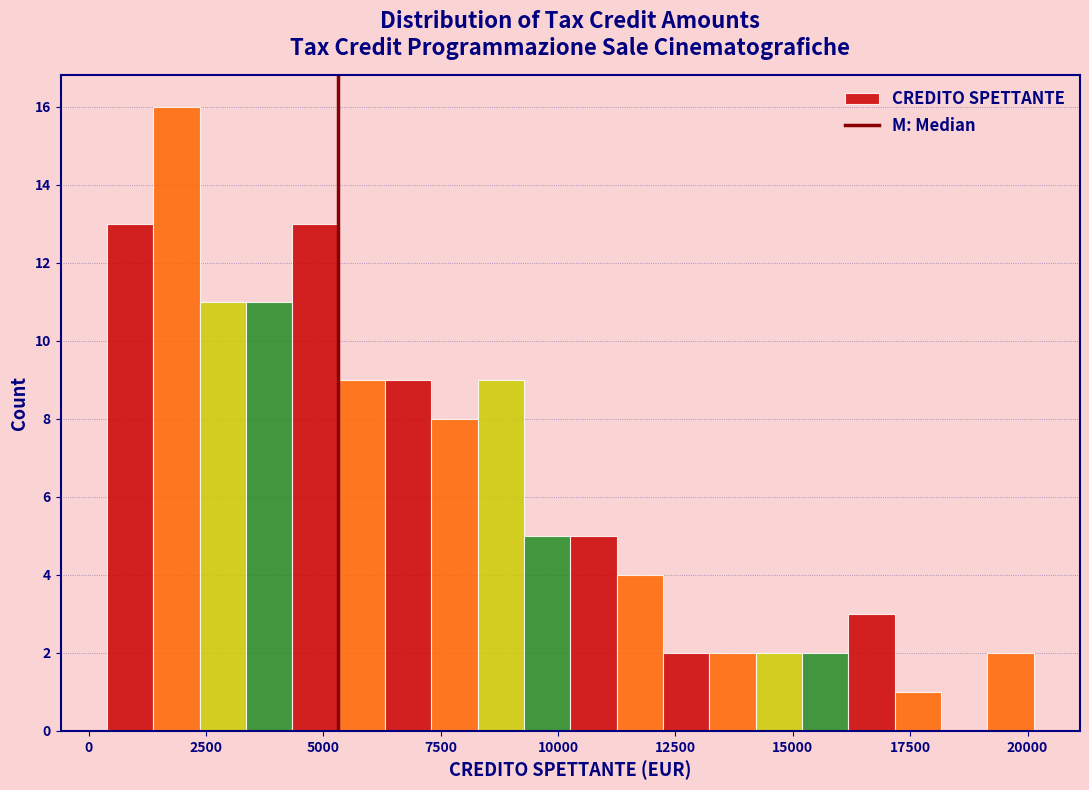

Around what value on the x-axis is the tallest bar? Give the approximate position of its centre, as read against the axis.

2000